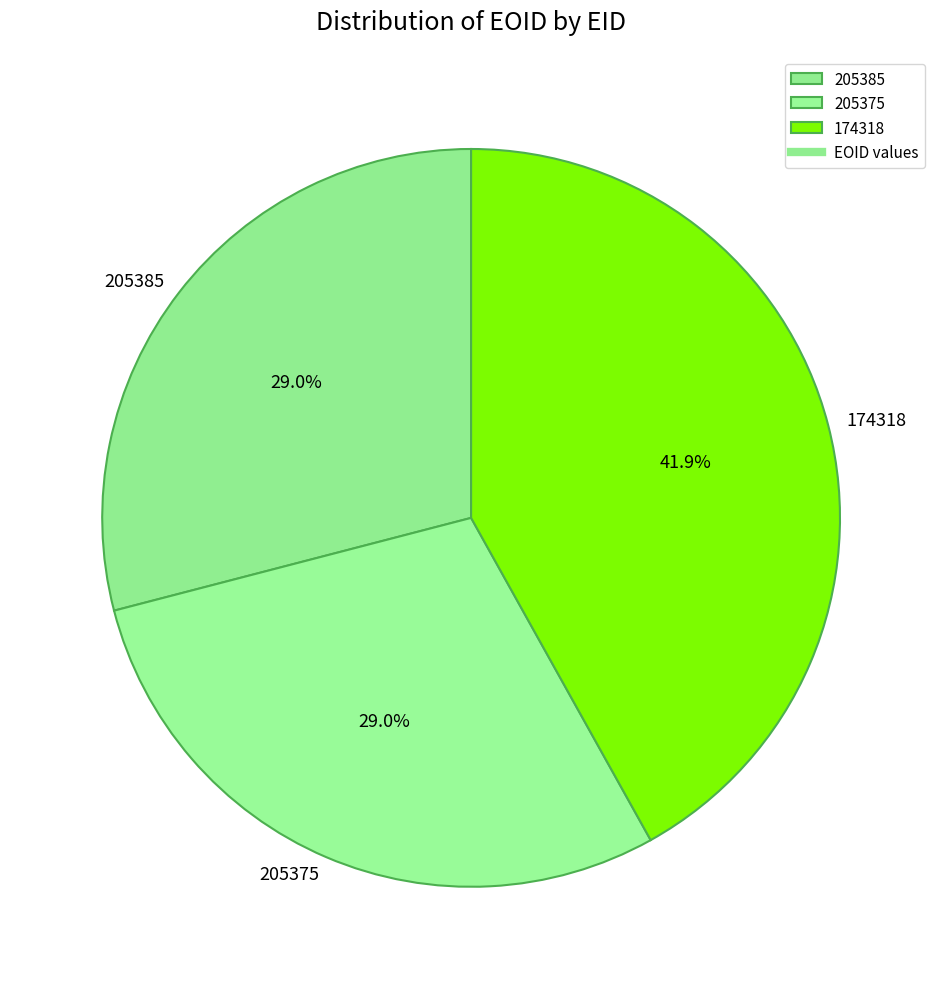

How much of the chart is everything except 205375?

71.0%